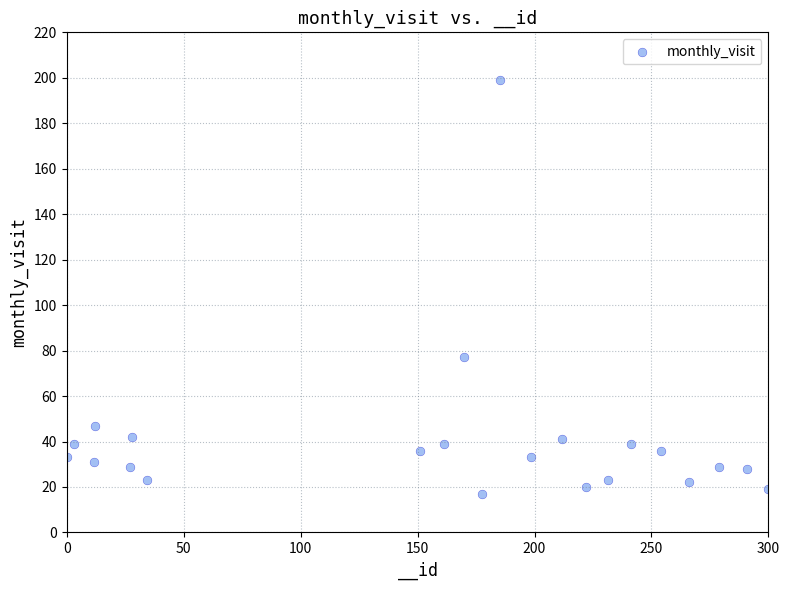

What Y value in the scatter plot is closest to 108?

77